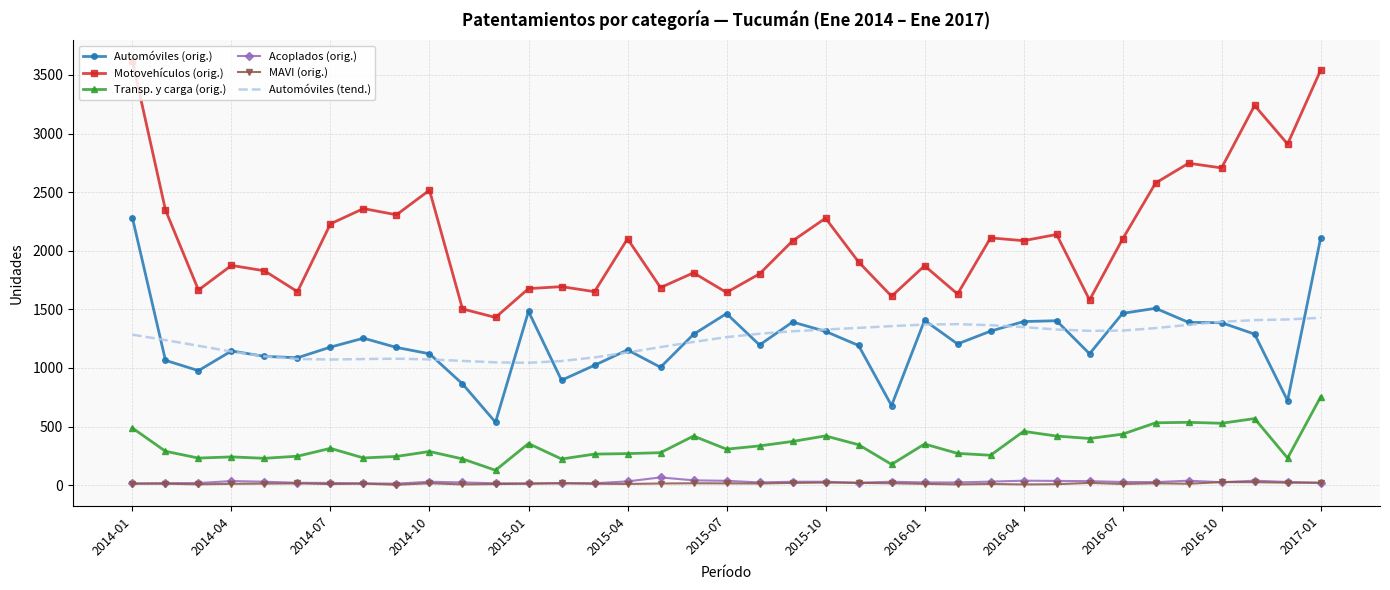

Which series has the widest spread of values?

Motovehículos (orig.)